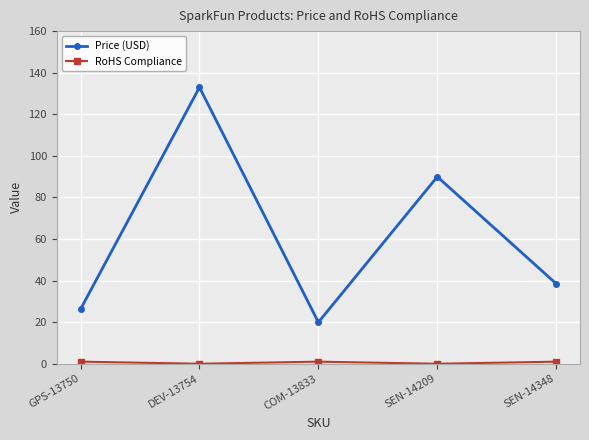

The Price (USD) series shows 19.9 at COM-13833. True or false?

True